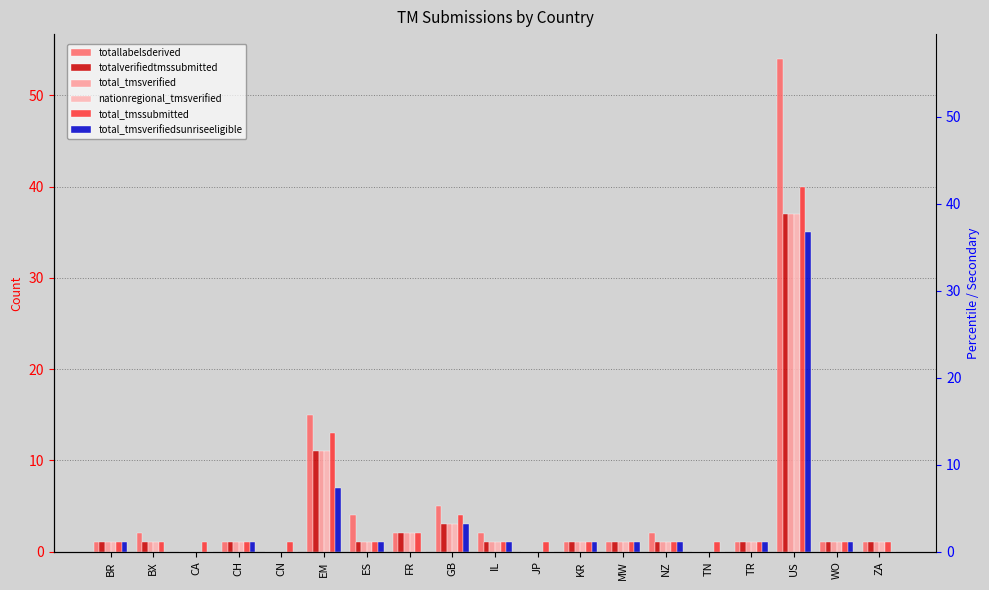

What is the difference between the maximum and minimum values in the totallabelsderived series?

54